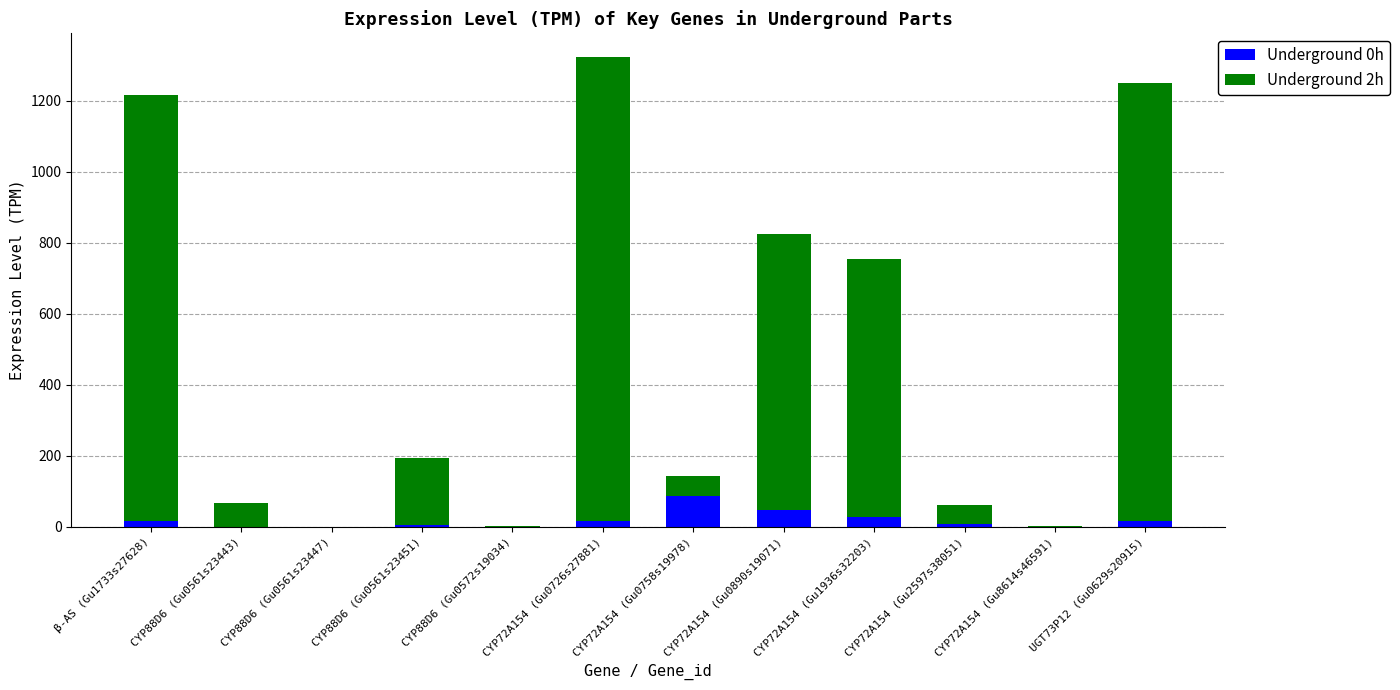

Are the bars horizontal?

No